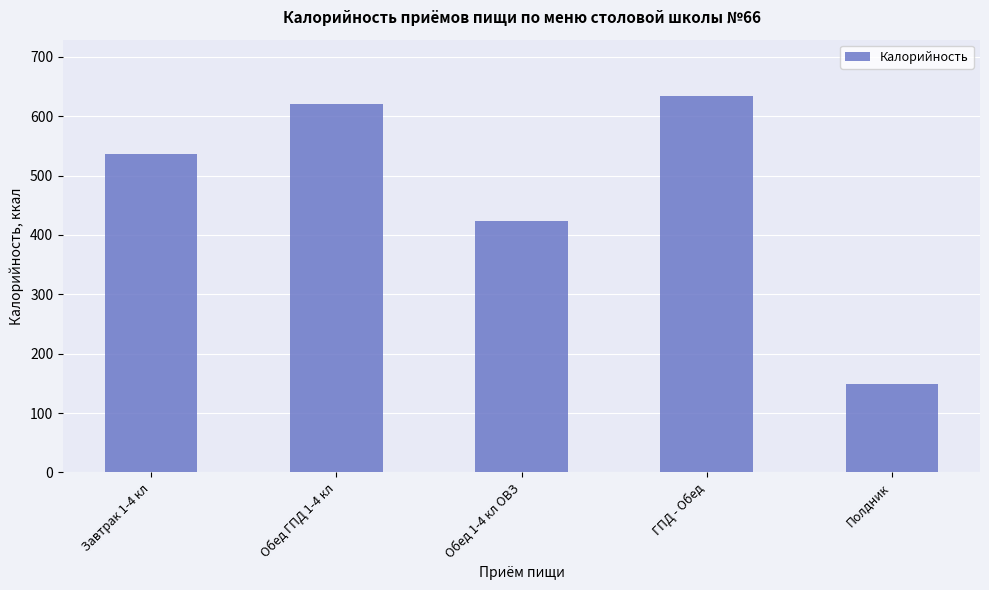

What is the sum of all values?

2363